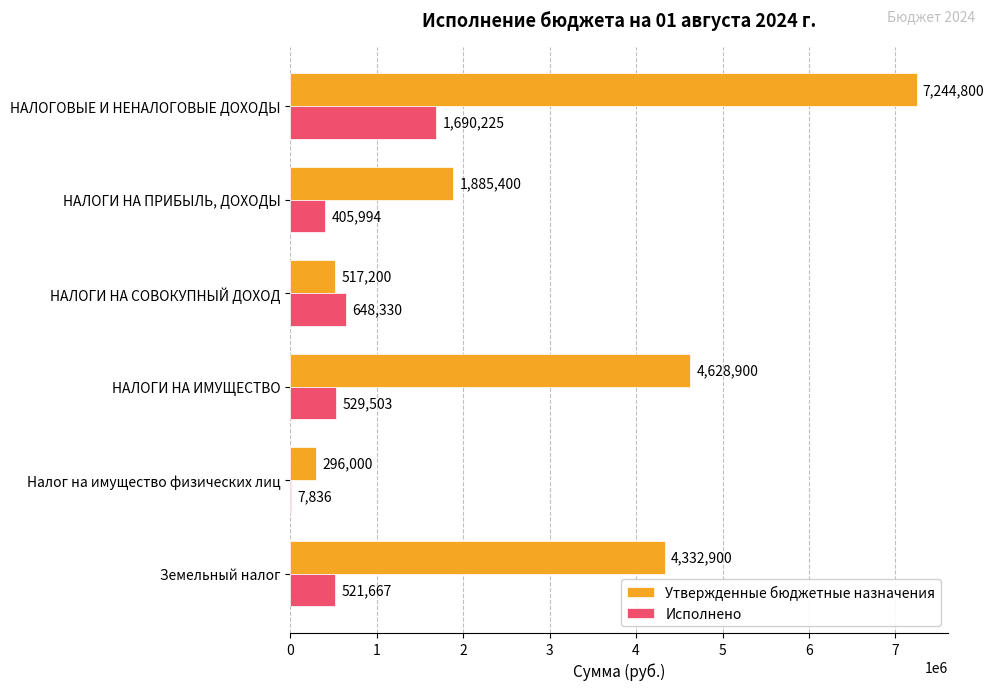

What is the sum of the Утвержденные бюджетные назначения values at Земельный налог and НАЛОГИ НА СОВОКУПНЫЙ ДОХОД?

4850100.0